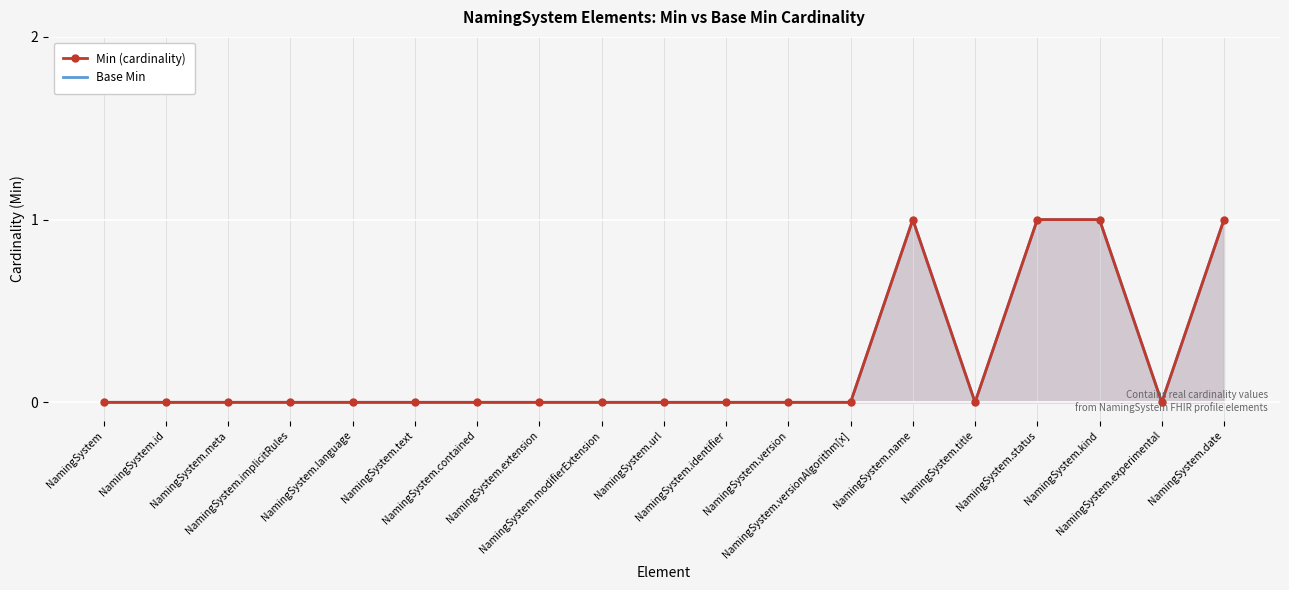

True or false: Min (cardinality) and Base Min cross at least once.

False